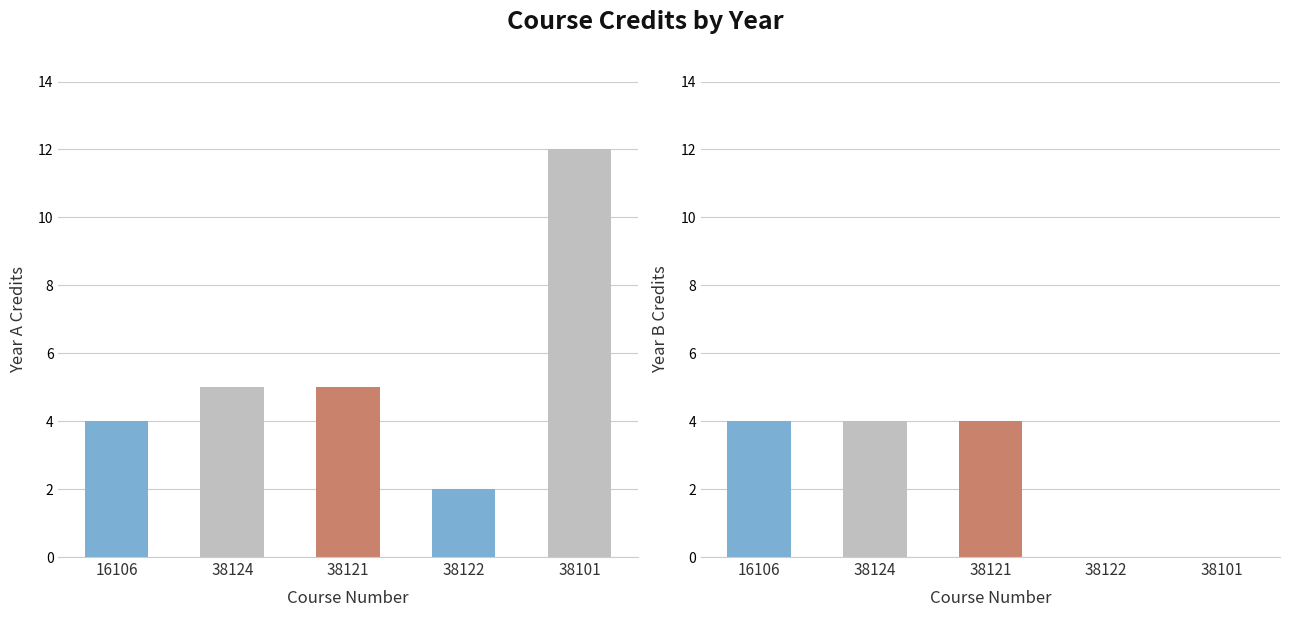

Between 38121 and 38122, which series saw the biggest shift?

Mandatory Credits (Year B)